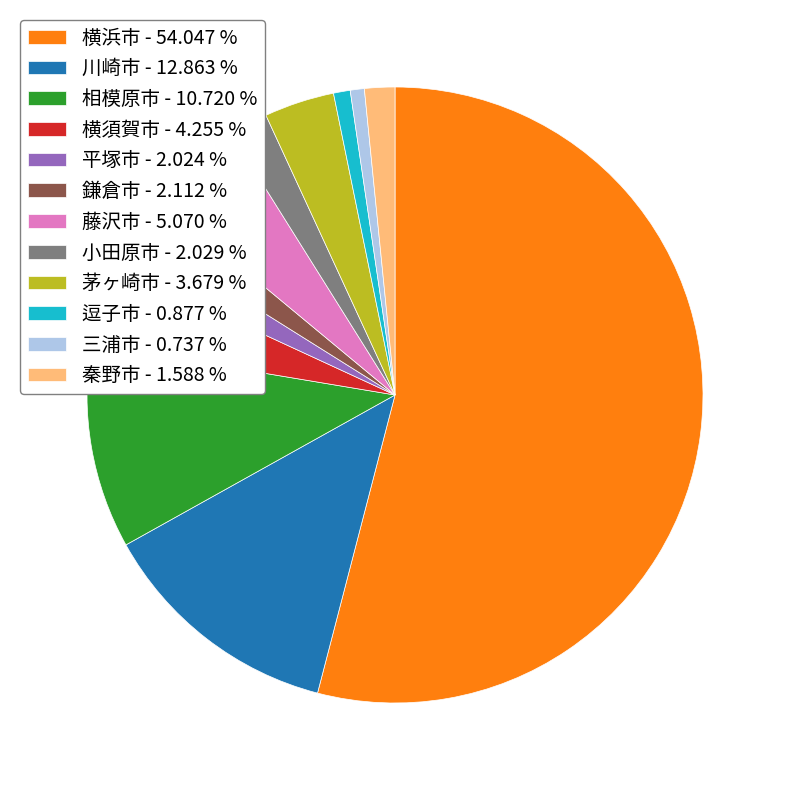

Is it true that 横浜市 is 54% of the pie?

True